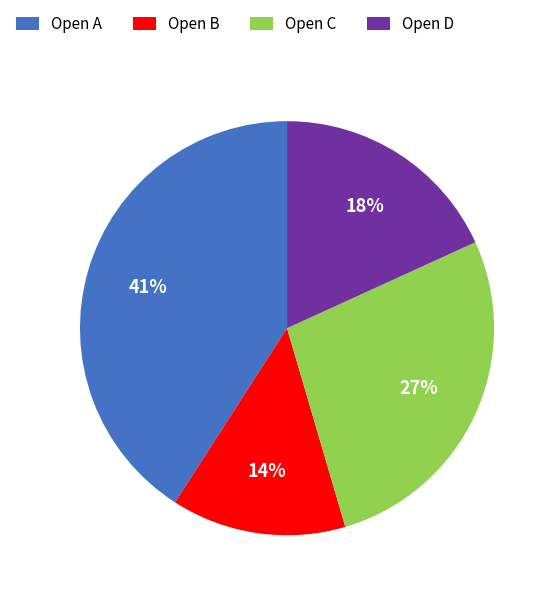

Between Open D and Open C, which is larger?

Open C